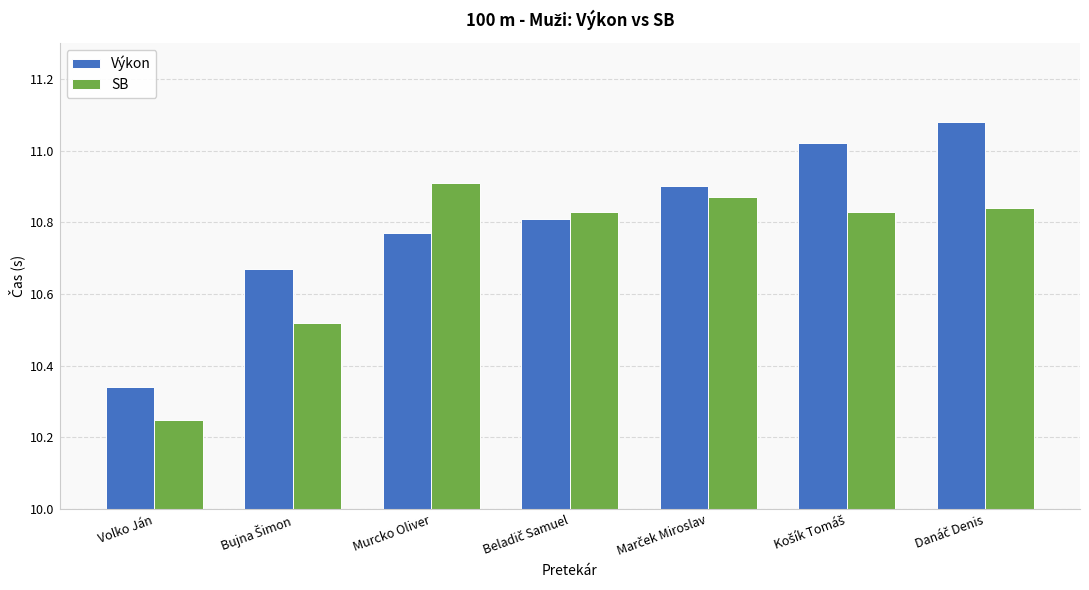

What is the difference between the maximum and minimum values in the Výkon series?

0.7